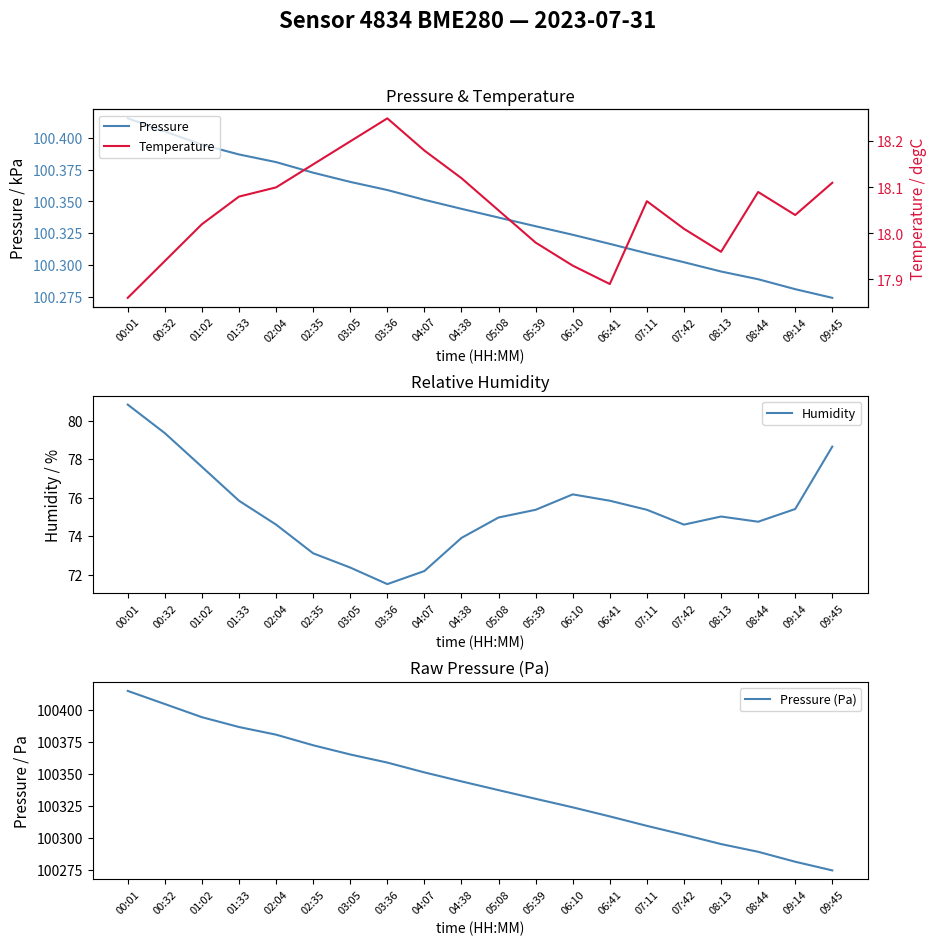

Reading left to right, extract all data points from this chart.

Pressure: 100.4	100.4	100.4	100.4	100.4	100.4	100.4	100.4	100.4	100.3	100.3	100.3	100.3	100.3	100.3	100.3	100.3	100.3	100.3	100.3
Temperature: 17.9	17.9	18.0	18.1	18.1	18.1	18.2	18.2	18.2	18.1	18.1	18.0	17.9	17.9	18.1	18.0	18.0	18.1	18.0	18.1
Humidity: 80.8	79.3	77.6	75.8	74.6	73.1	72.4	71.5	72.2	73.9	75.0	75.4	76.2	75.8	75.4	74.6	75.0	74.8	75.4	78.7
Pressure (Pa): 100415.1	100404.8	100394.5	100386.8	100380.8	100372.5	100365.3	100358.9	100351.2	100344.2	100337.3	100330.5	100323.8	100316.7	100309.3	100302.3	100295.0	100288.9	100281.1	100274.3